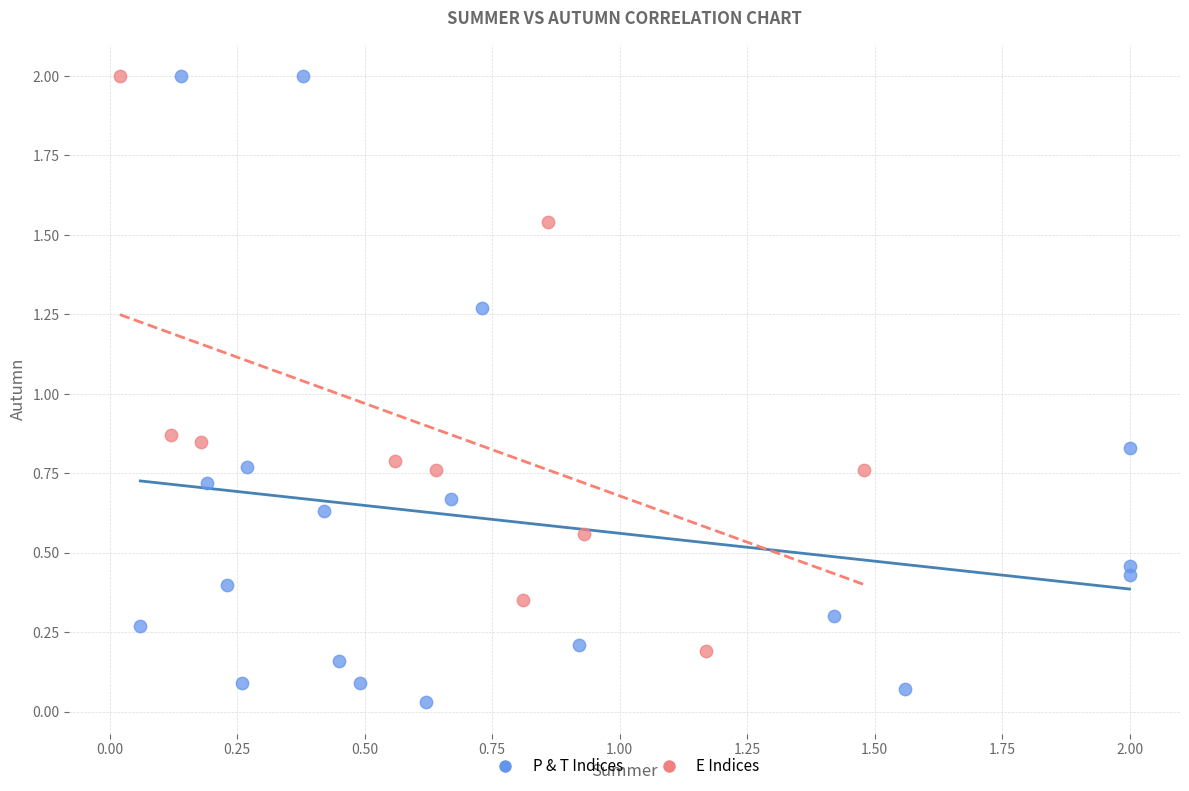

Which series has the largest Y range (max minus min)?

P & T Indices